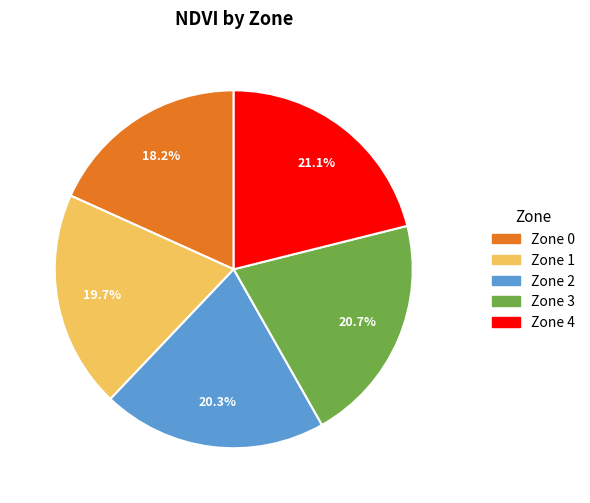

Which has a higher value, Zone 4 or Zone 1?

Zone 4